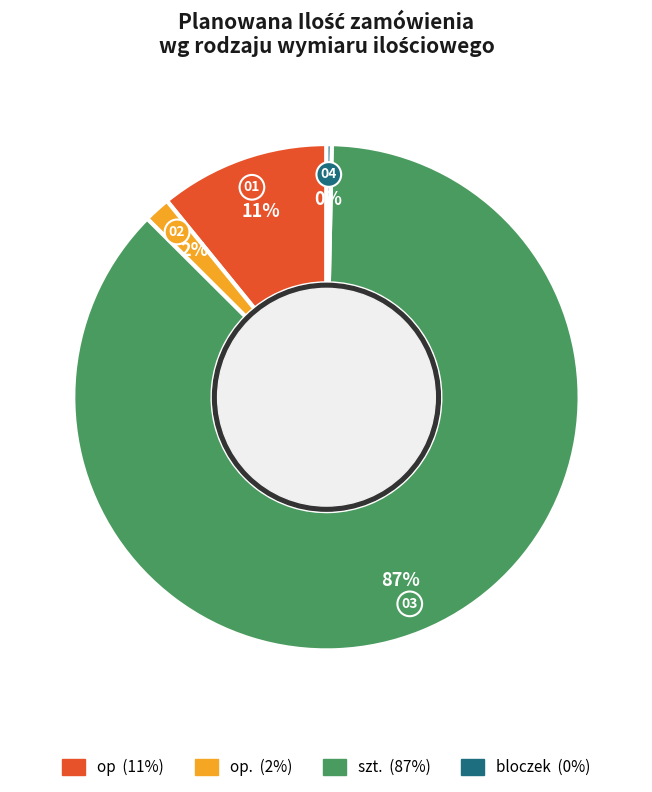

To the nearest percent, what is the average slice percentage?

25%